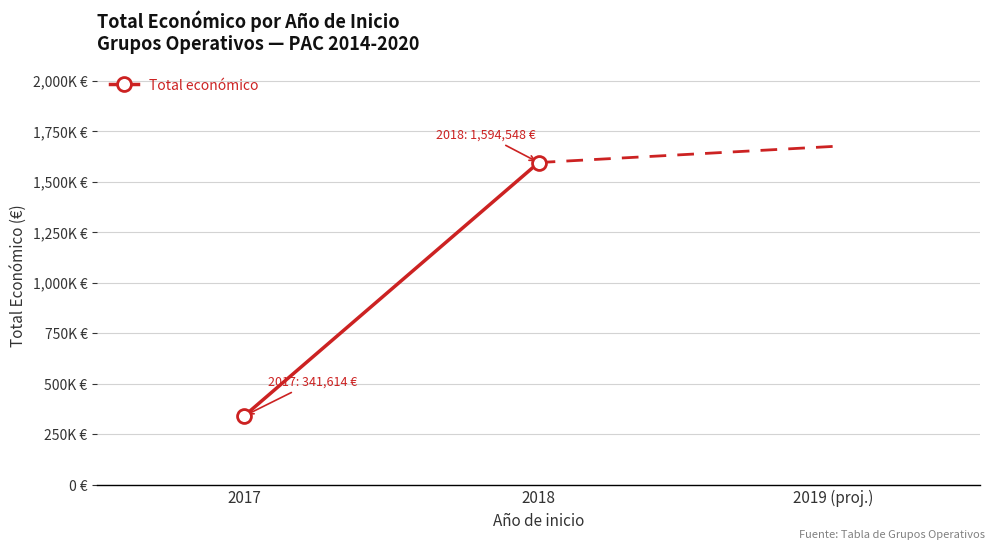

The chart shows a value of 2193114 at 2018. True or false?

False